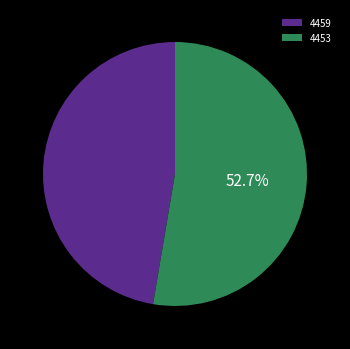

Which slice is the smallest?

4459